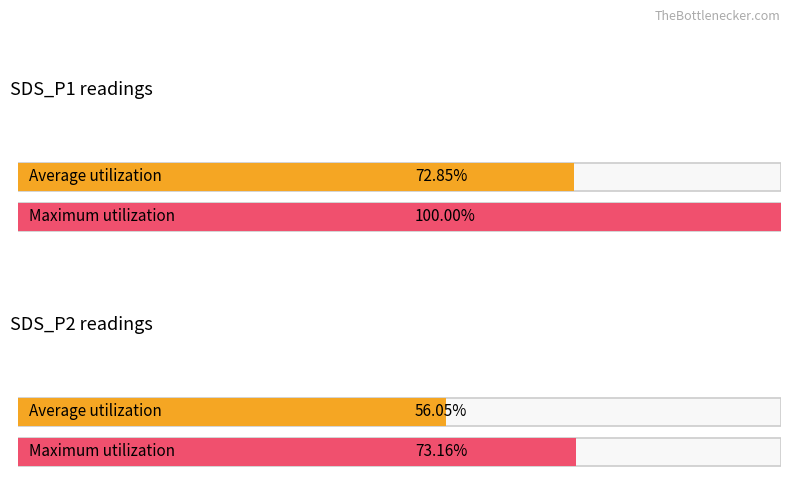

Does the chart contain any negative values?

No